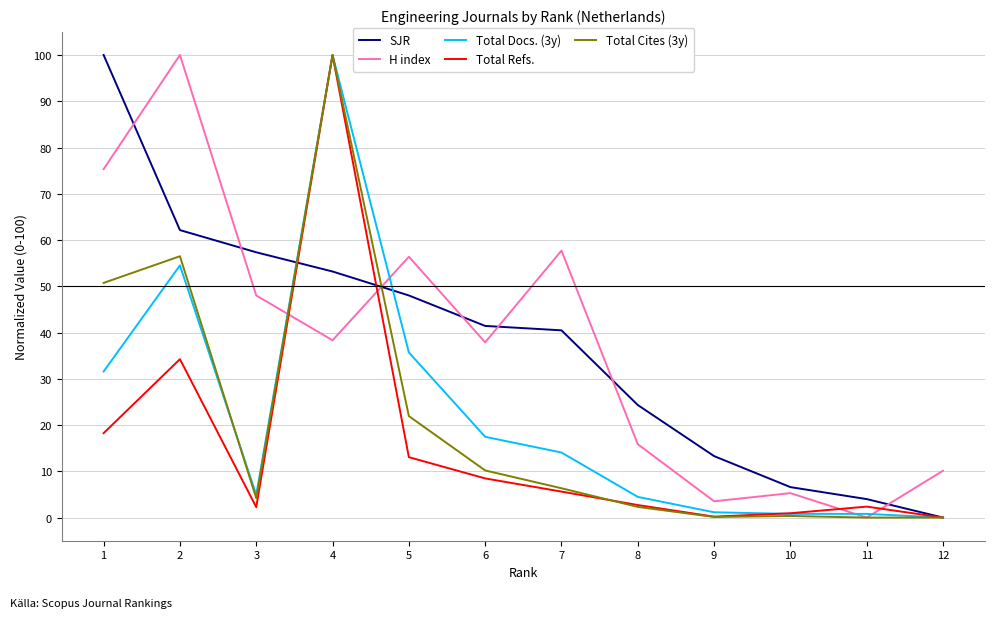

What is the spread (max minus min) of values at 8?

22.0